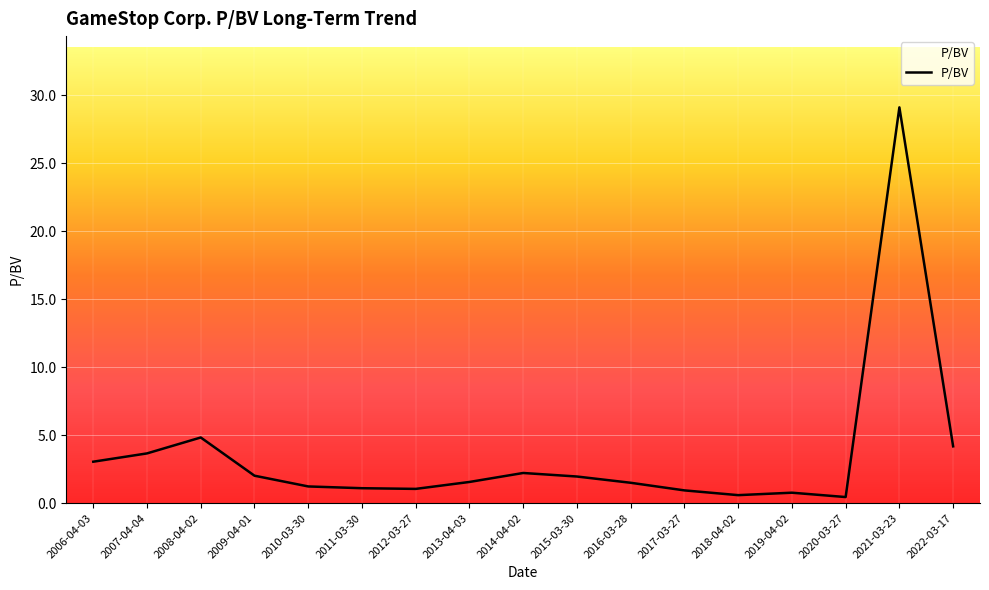

The value at 2006-04-03 is 5.1. True or false?

False